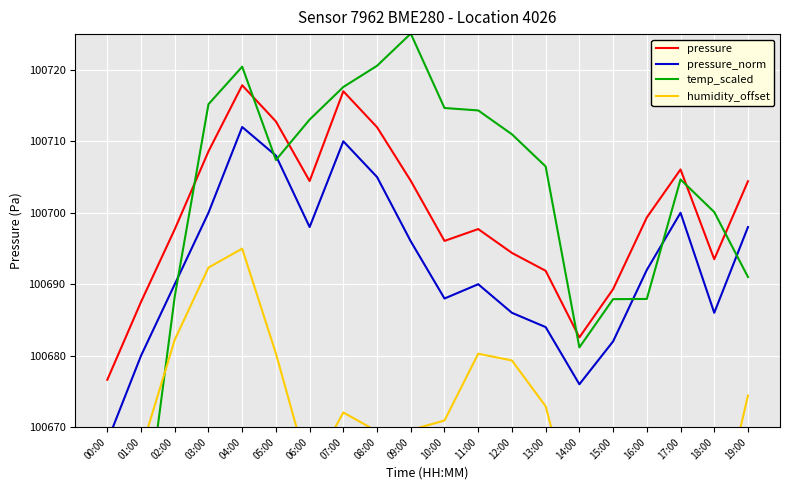

What is the label of the 11th point from the right?

09:00